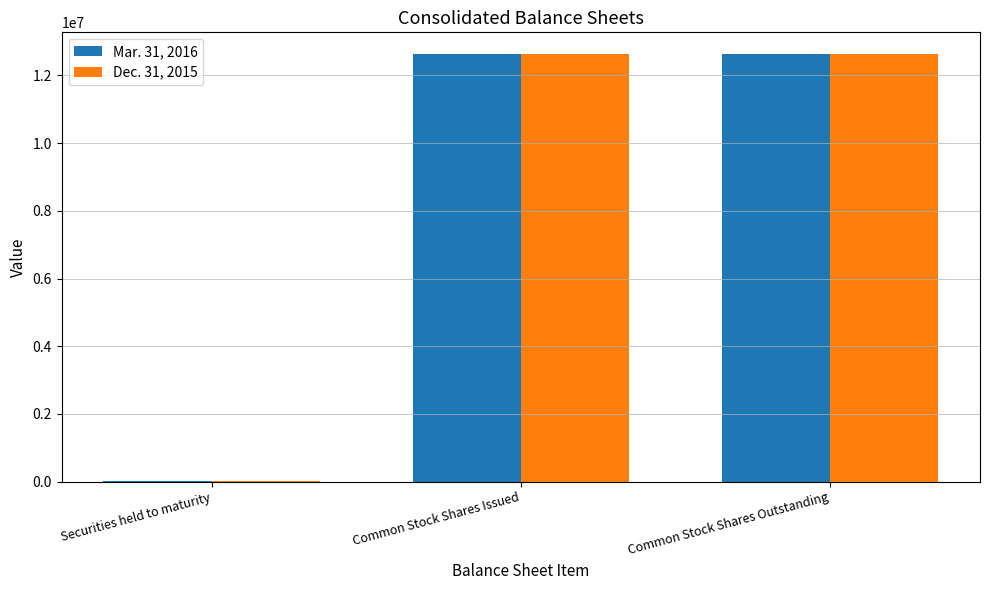

Are the bars grouped side by side (vs. stacked)?

Yes